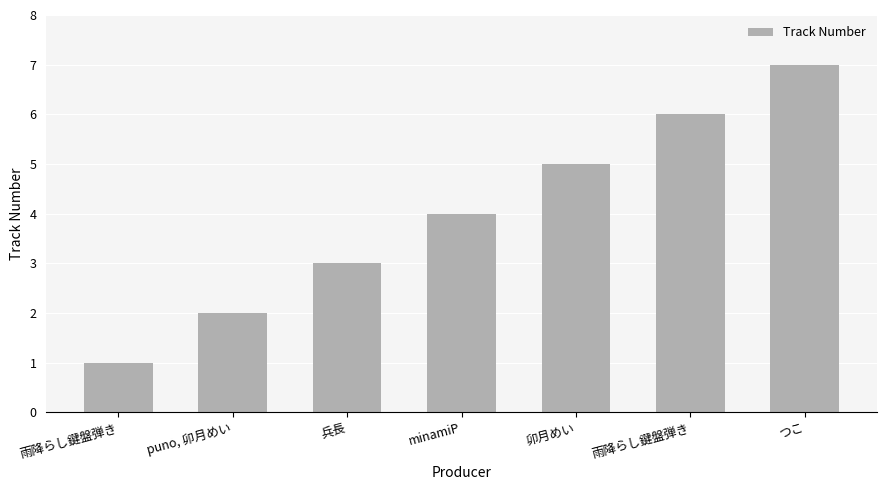

What is the difference between the maximum and minimum values?

6